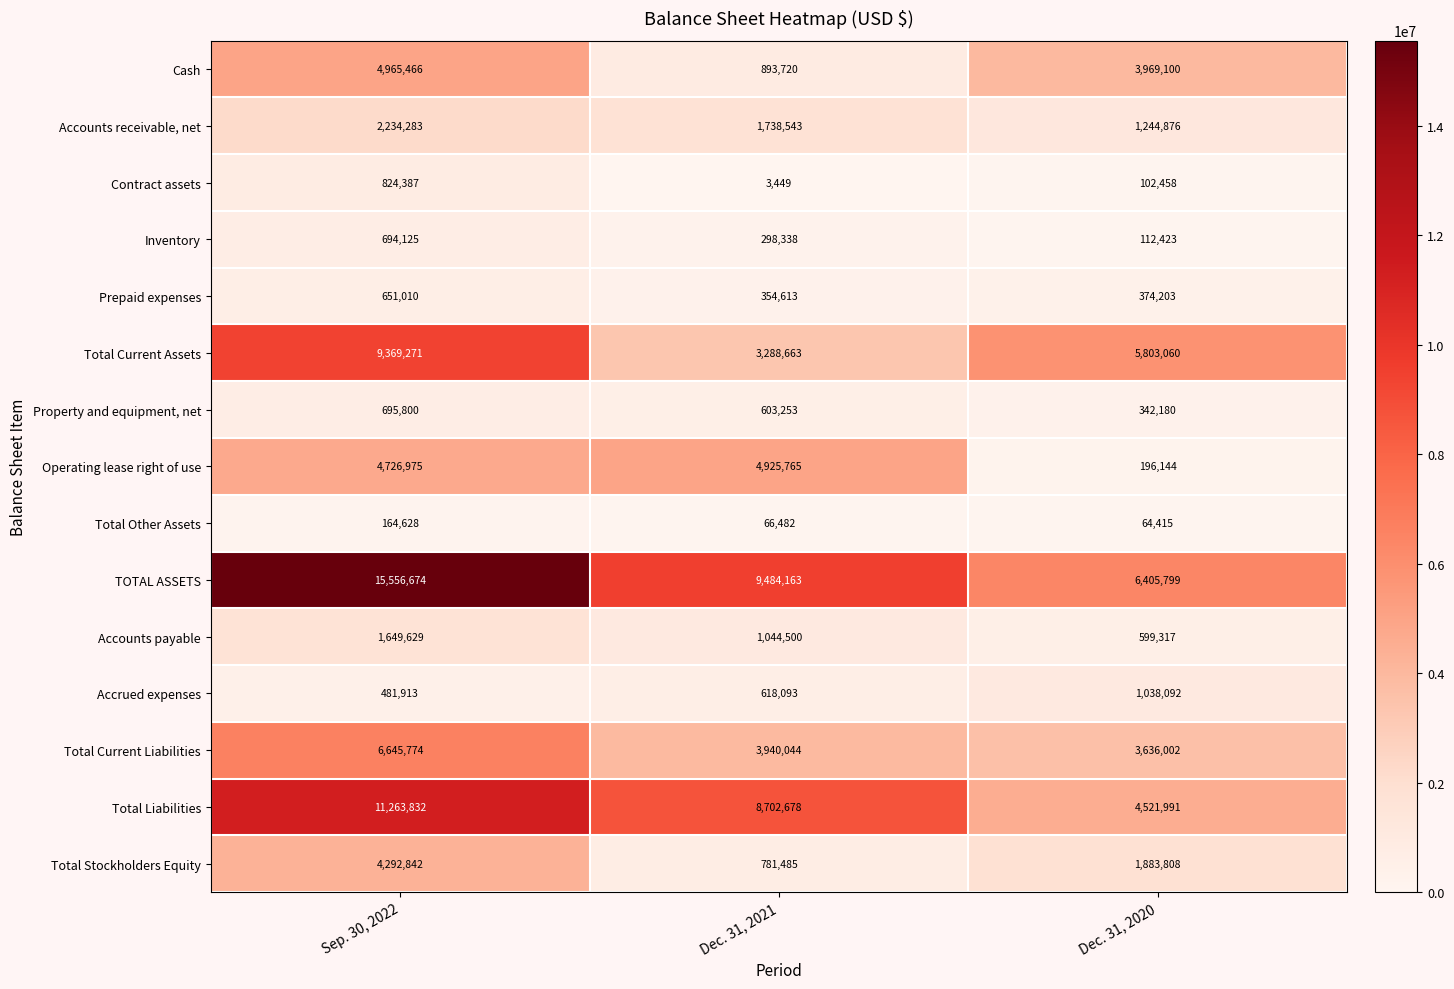

At which label does Accounts payable first exceed 1044500?

Sep. 30, 2022